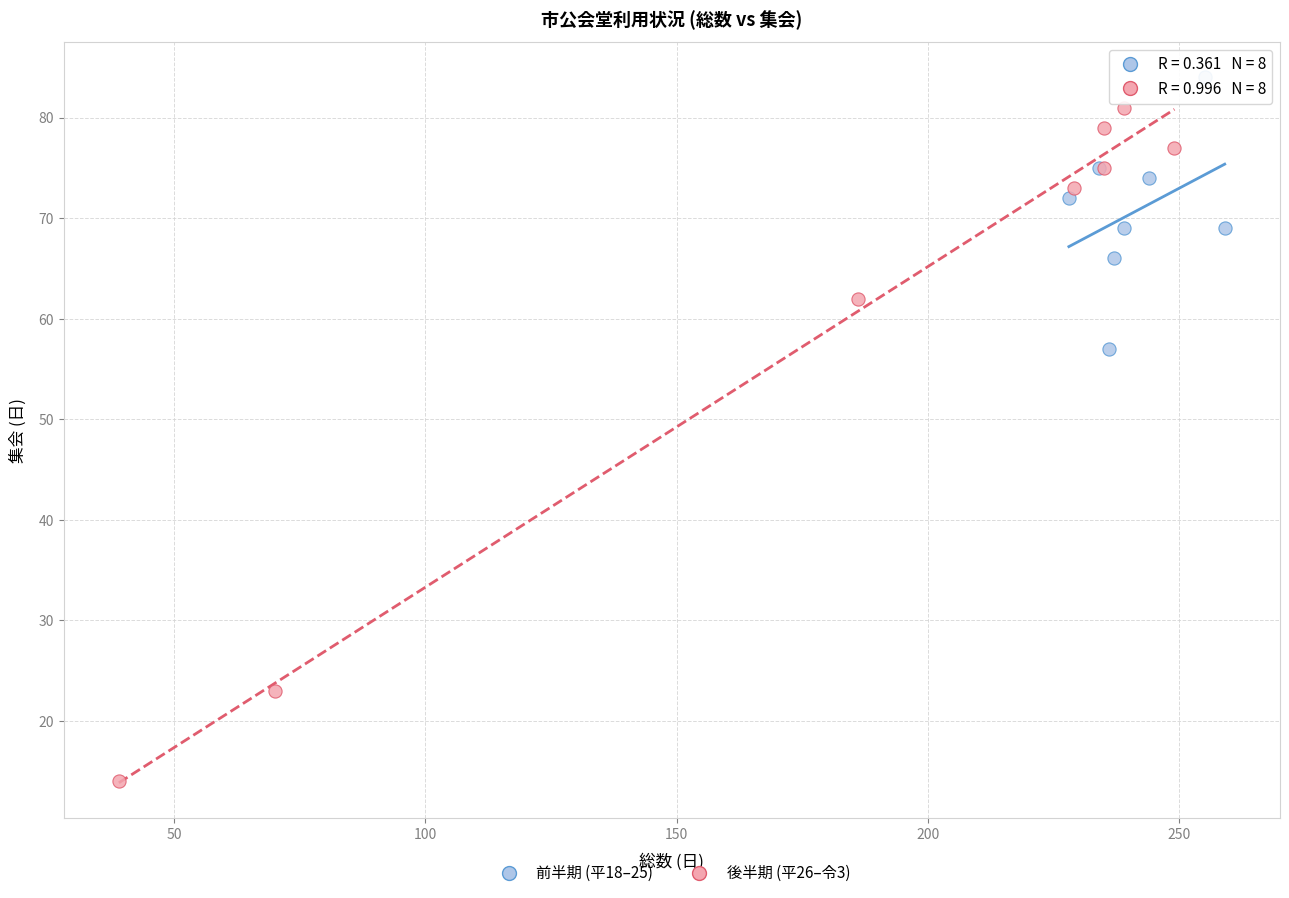

Which series has the largest Y range (max minus min)?

後半期 (平26–令3)